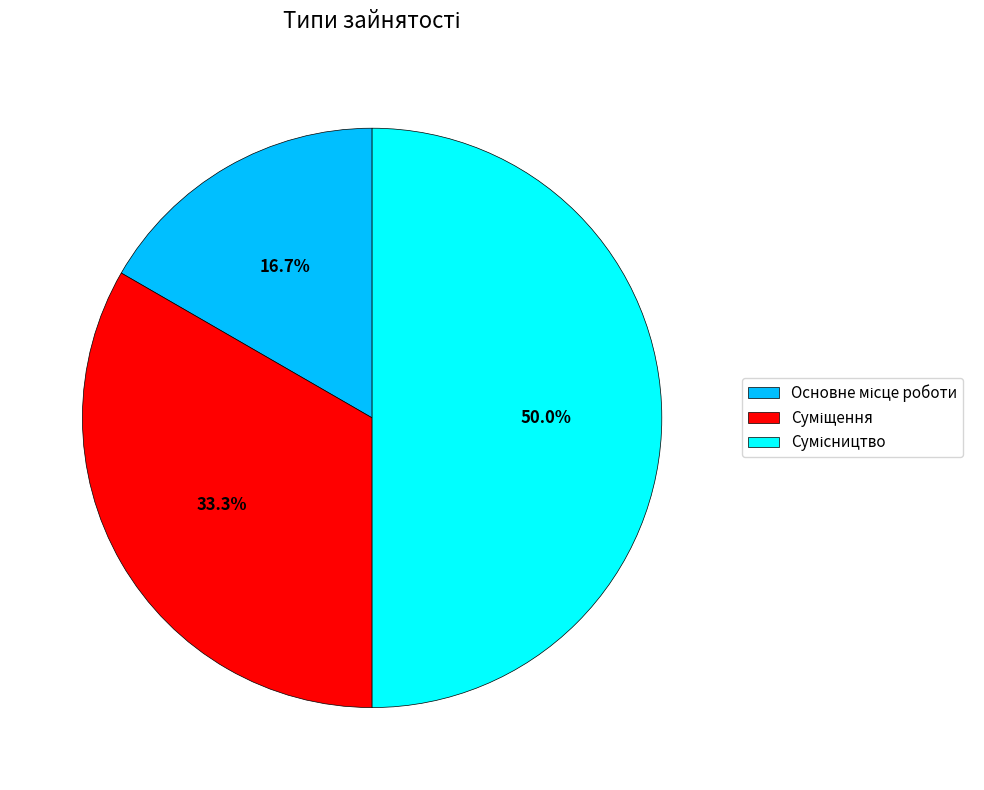

How many segments does this pie chart have?

3